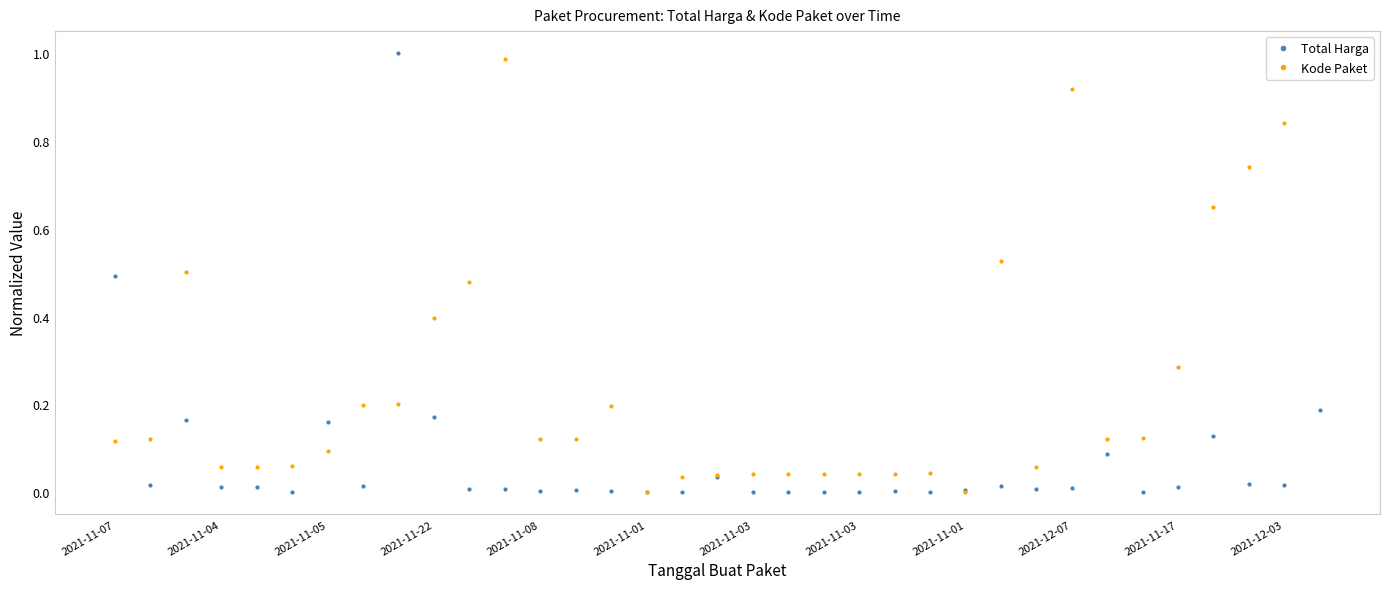

Which series has the largest total across all categories?

Kode Paket